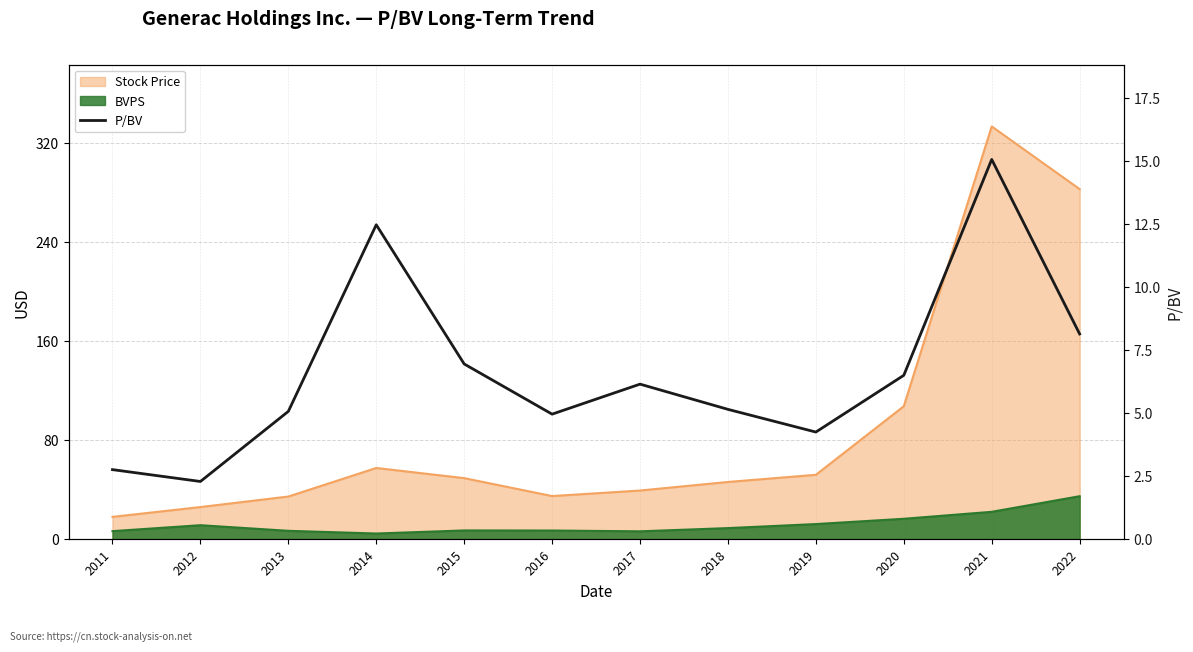

Which category has the highest value across all series?

2021